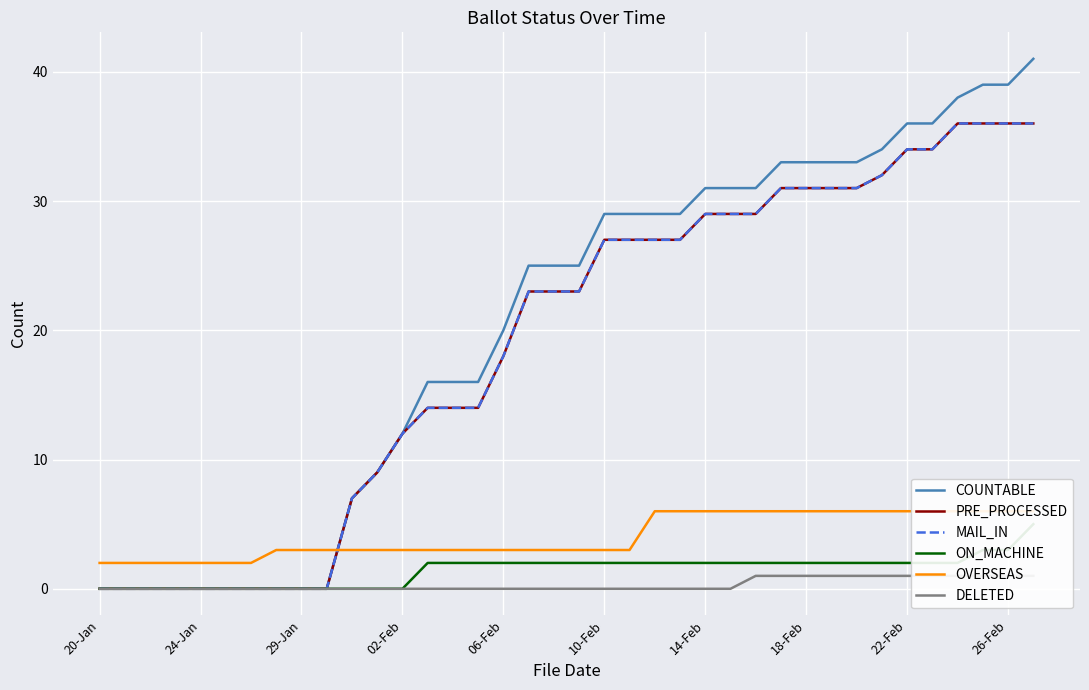

What is the maximum value for MAIL_IN?

36